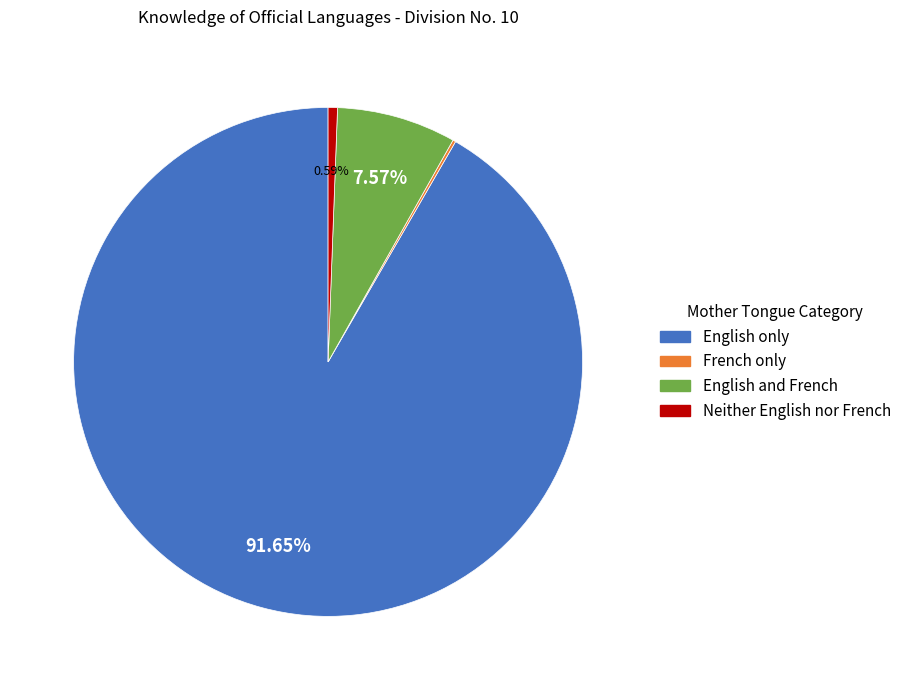

What is the largest slice in the pie chart?

English only